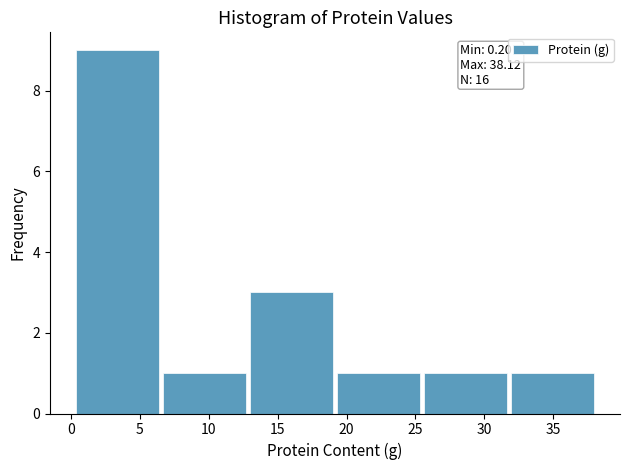

Over which range of the x-axis is the bar tallest?

0.0 to 6.5